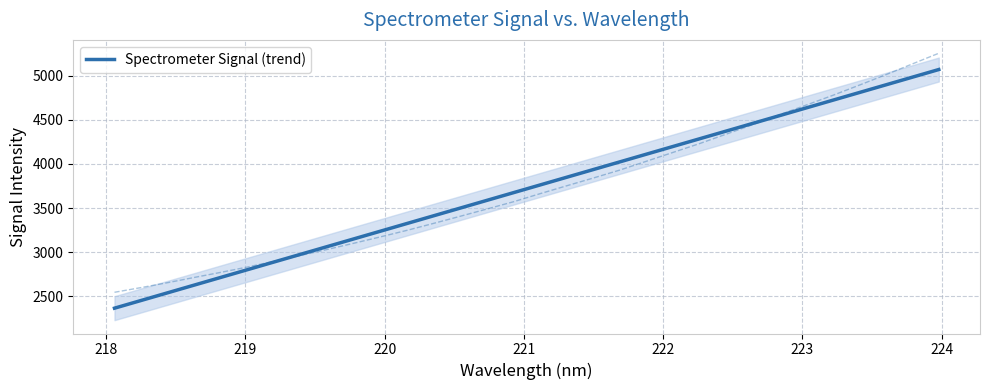

True or false: the data has more than 1 interior local peaks.

False